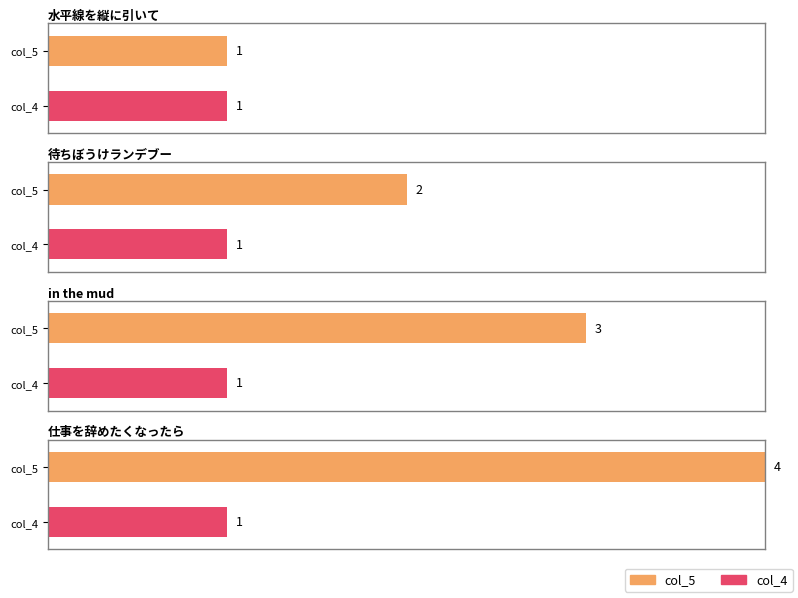

What is the difference between the second highest and minimum values in the col_5 series?

2